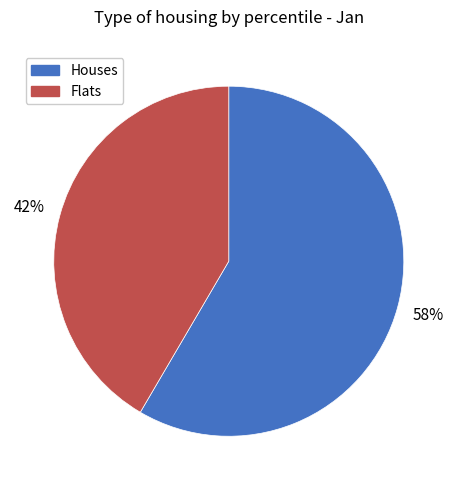

Do Houses and Flats together represent more than half of the pie?

Yes